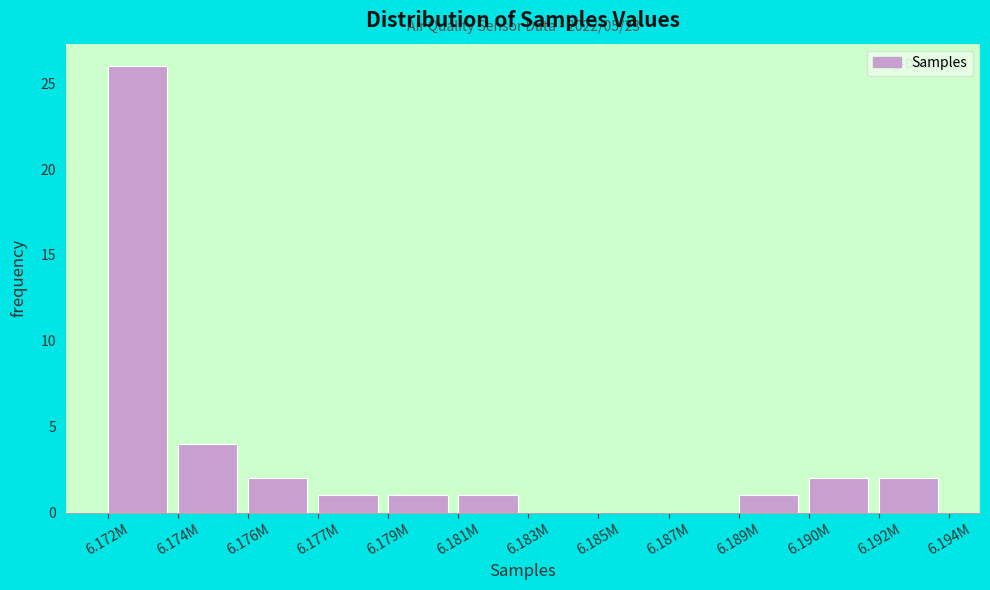

Reading right to left, what are all the values shown in this chart?

6.192M=2	6.190M=2	6.189M=1	6.187M=0	6.185M=0	6.183M=0	6.181M=1	6.179M=1	6.177M=1	6.176M=2	6.174M=4	6.172M=26